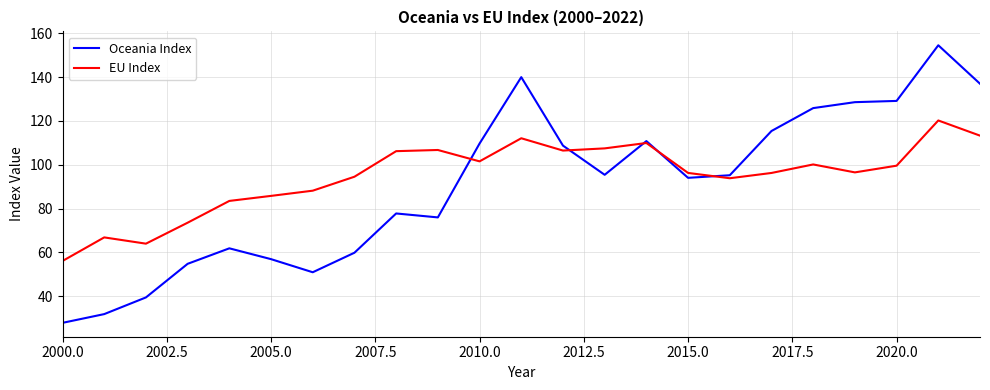

List the series in order of their peak value, highest first.

Oceania Index, EU Index